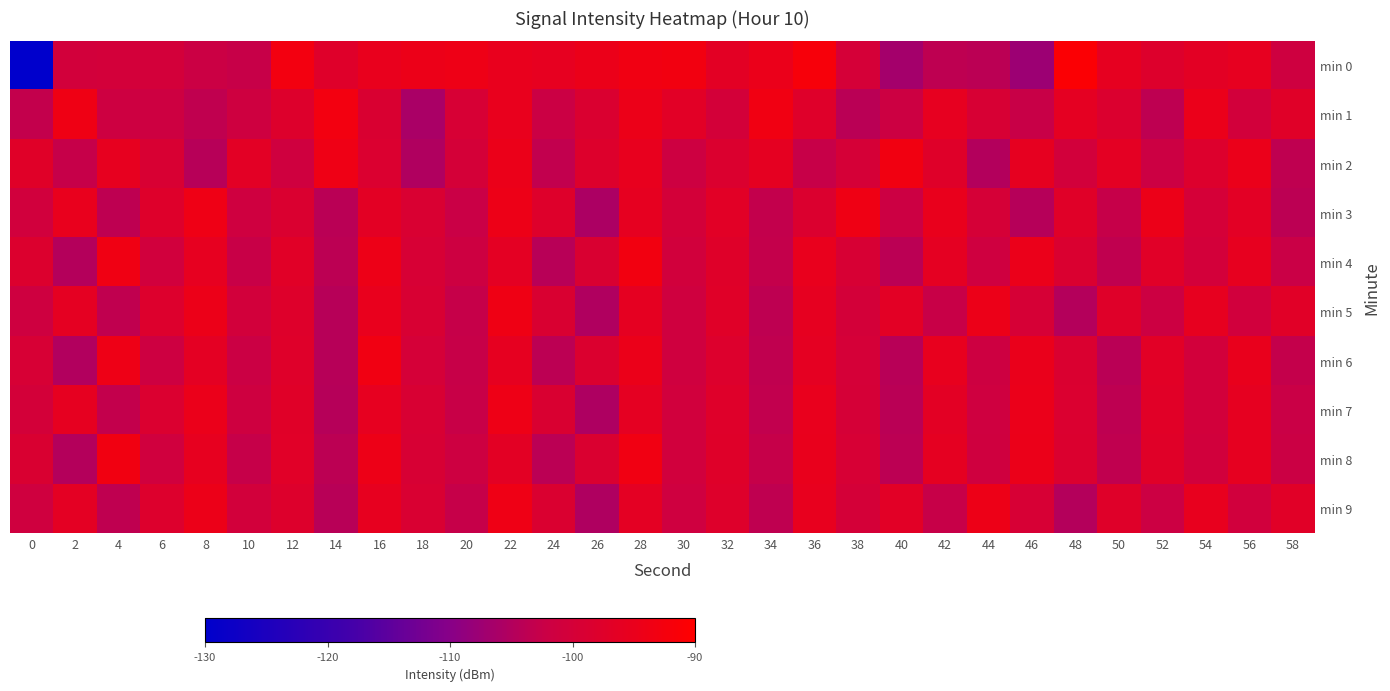

List the series in order of their peak value, lowest first.

min 7, min 9, min 5, min 3, min 6, min 2, min 8, min 4, min 1, min 0